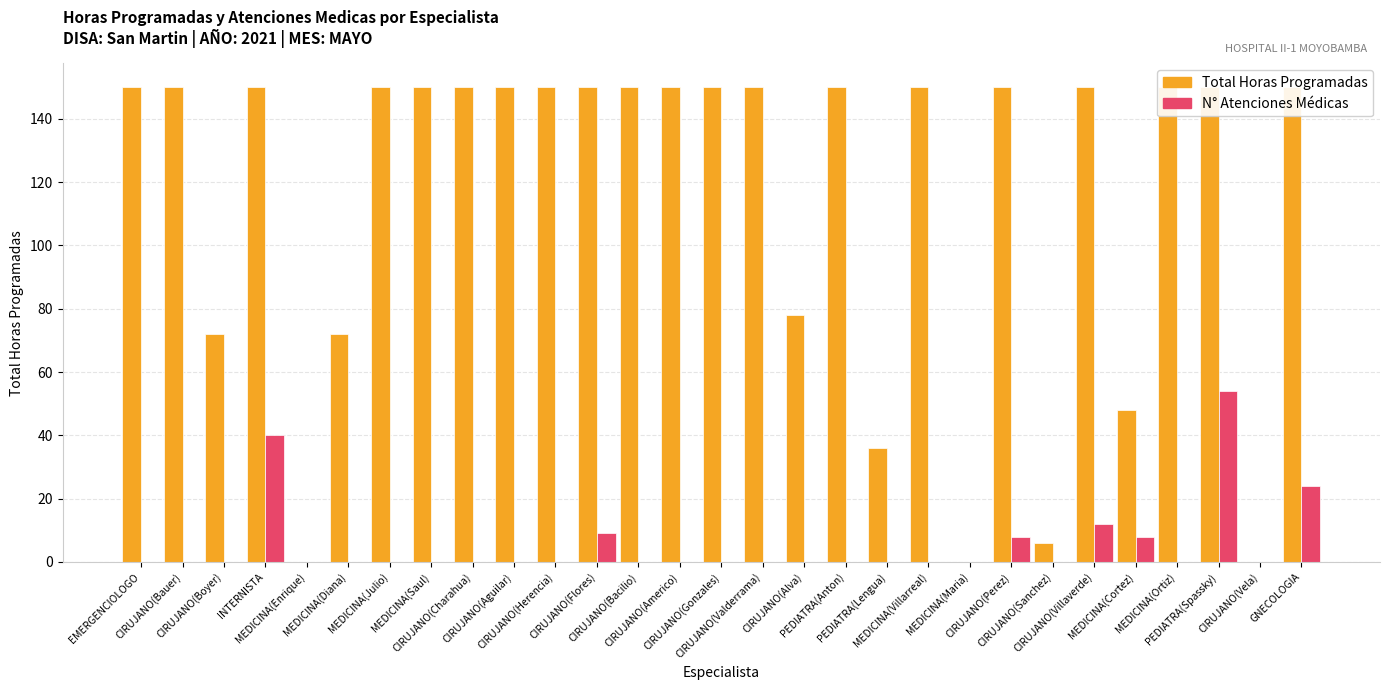

Which series has the largest total across all categories?

Total Horas Programadas